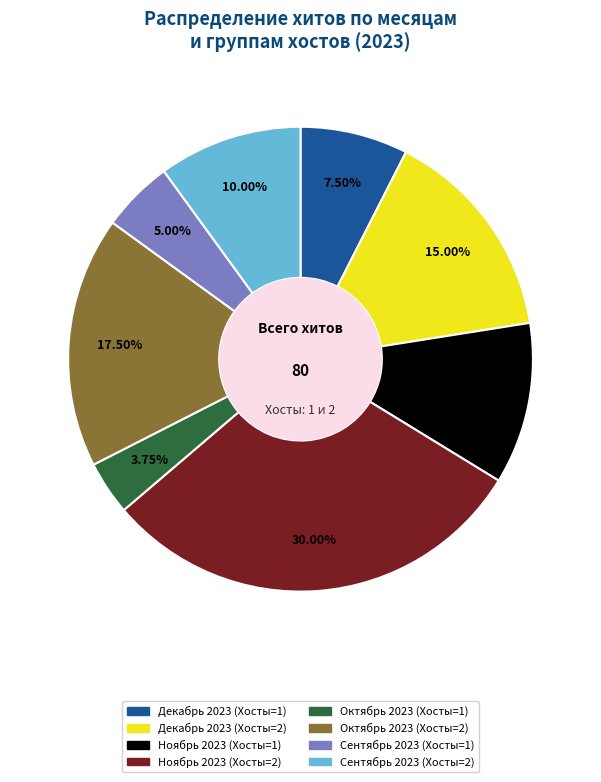

How many slices are in this pie chart?

8